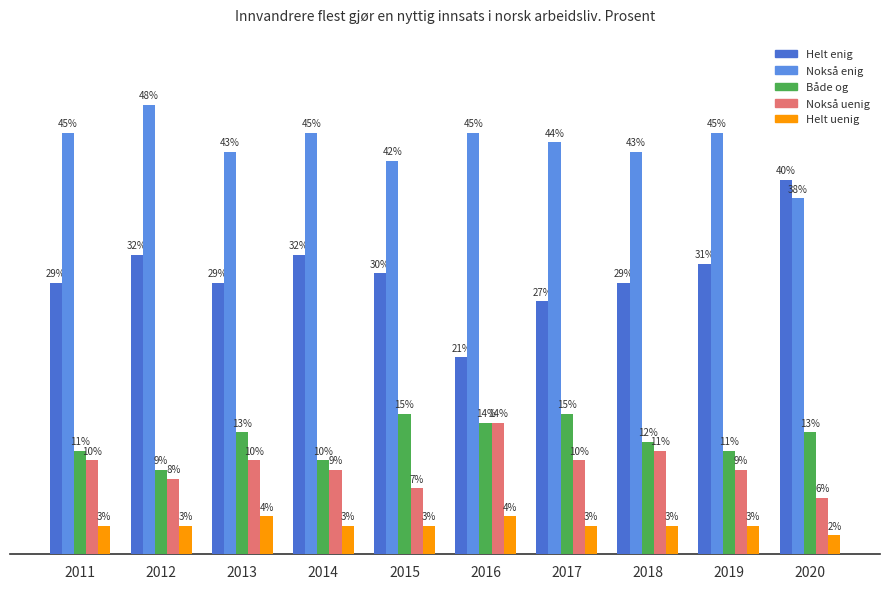

Are the bars grouped side by side (vs. stacked)?

Yes